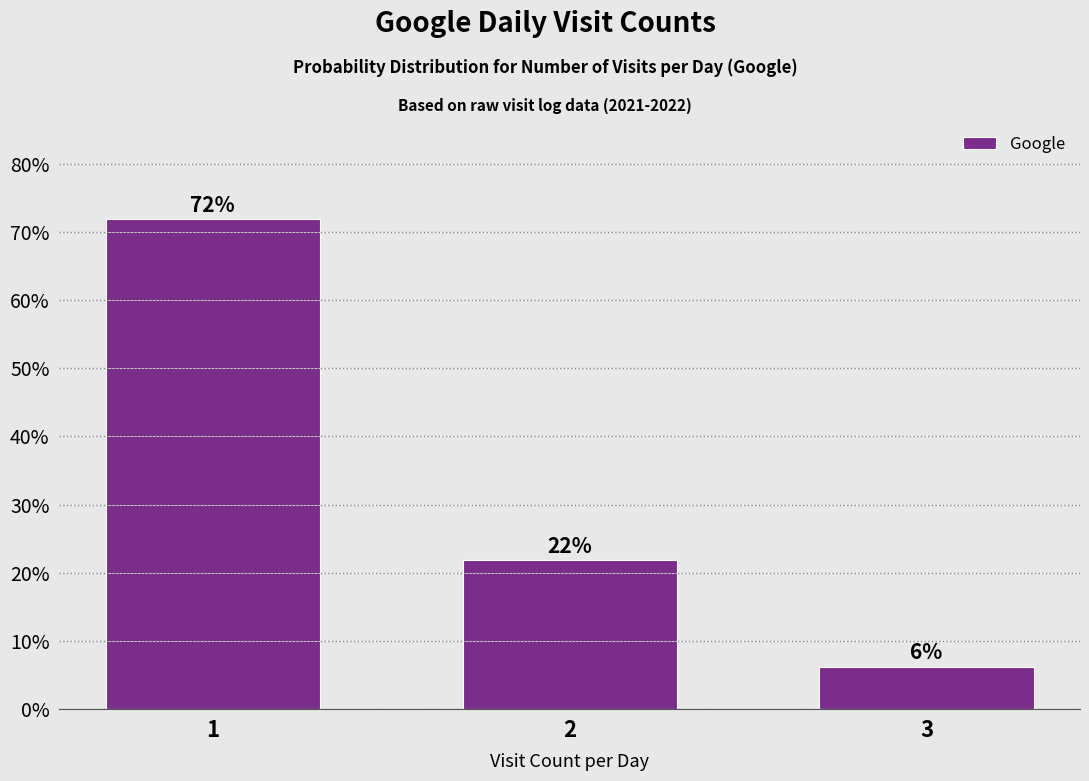

Does the chart contain any negative values?

No